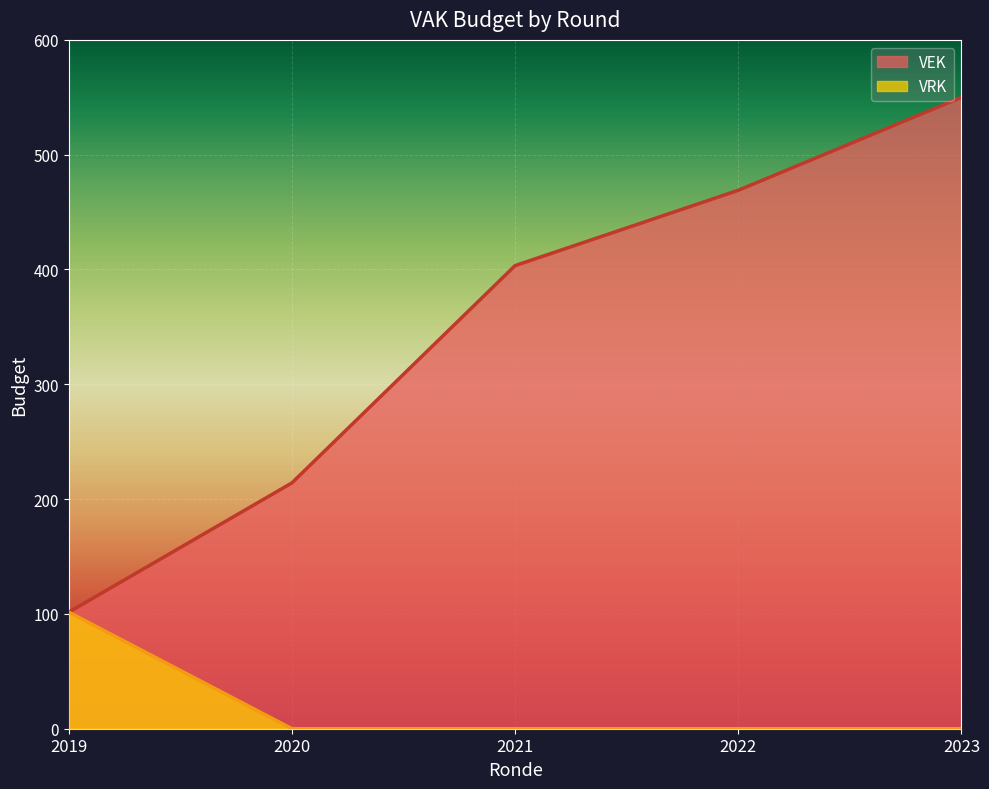

Rank the series by their average value, from highest to lowest.

VEK, VRK